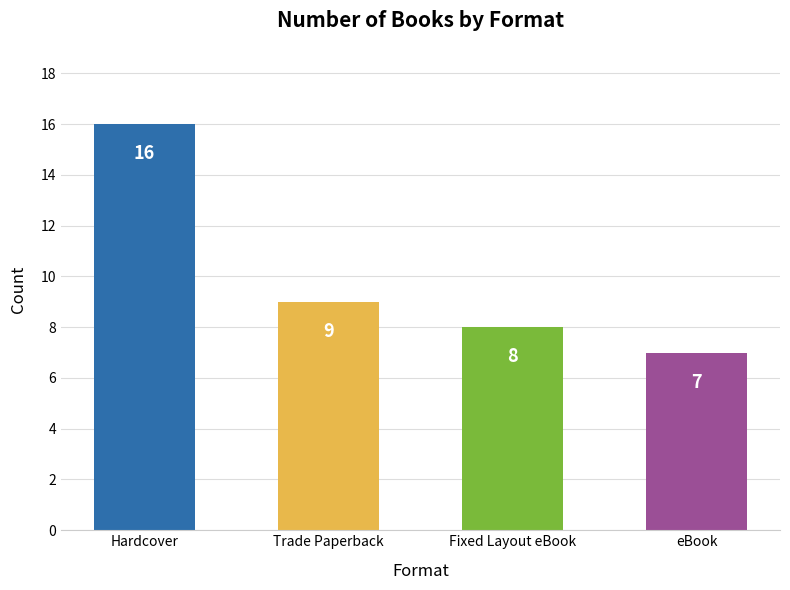

Reading left to right, what are all the values shown in this chart?

Hardcover=16	Trade Paperback=9	Fixed Layout eBook=8	eBook=7